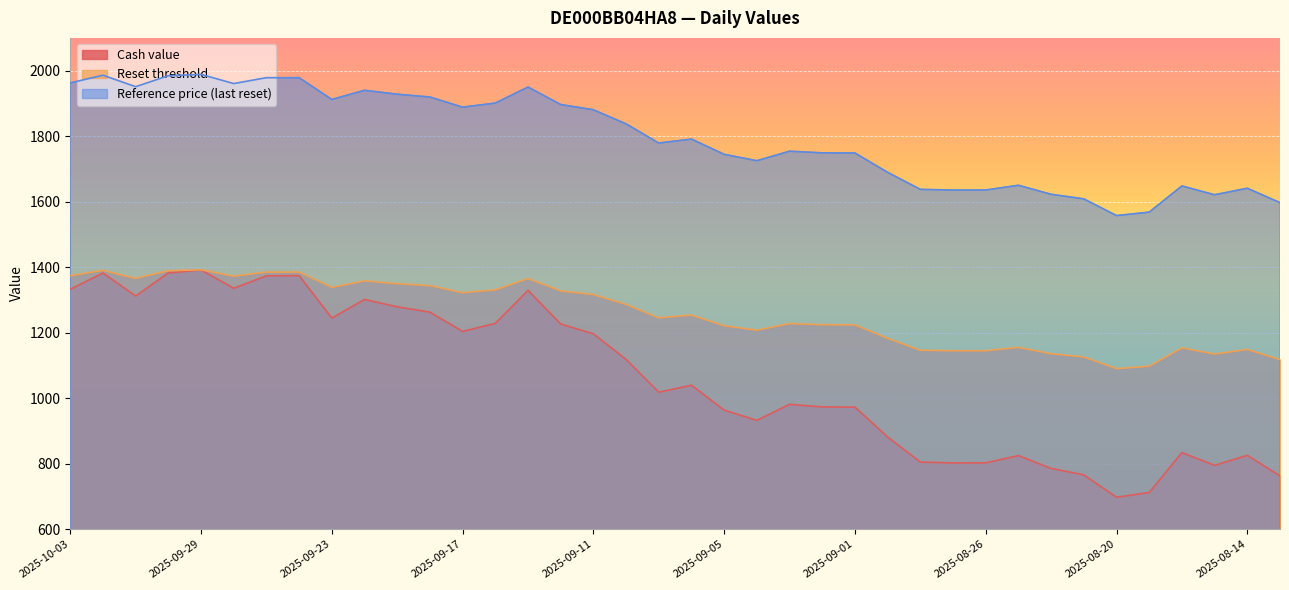

What is the total value across all series at 2025-09-16?

4460.1